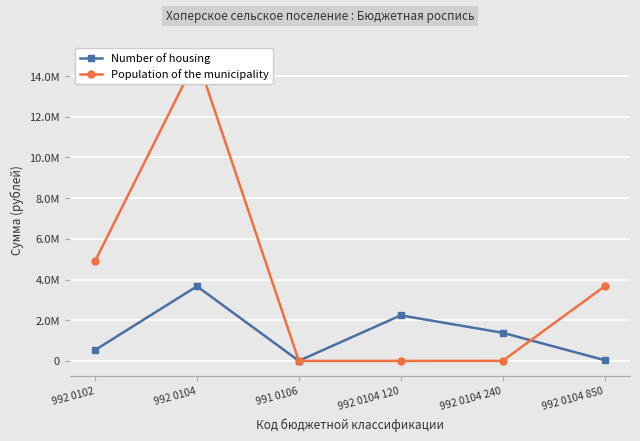

How many data points does each series have?

6